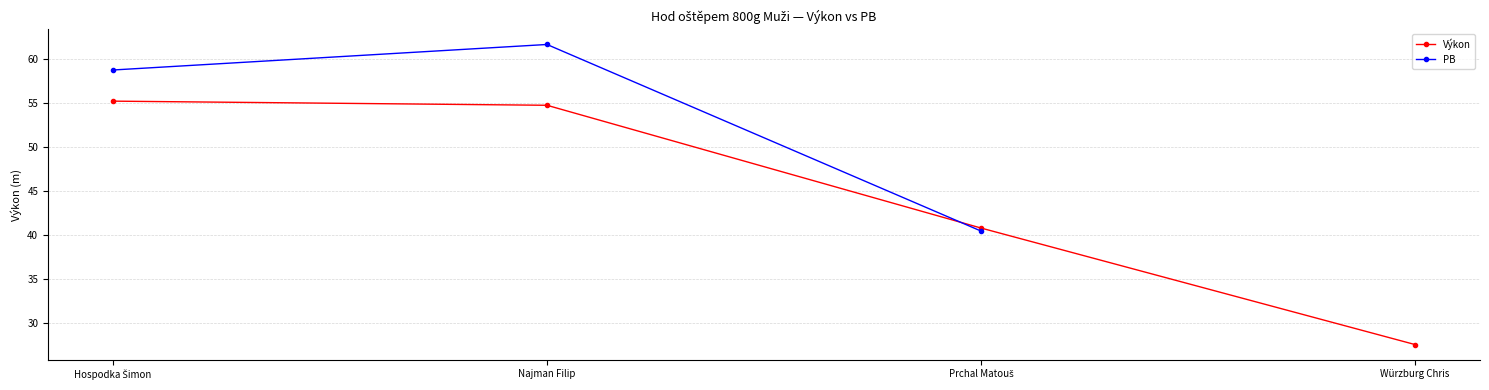

What is the sum of all Výkon values?

178.1